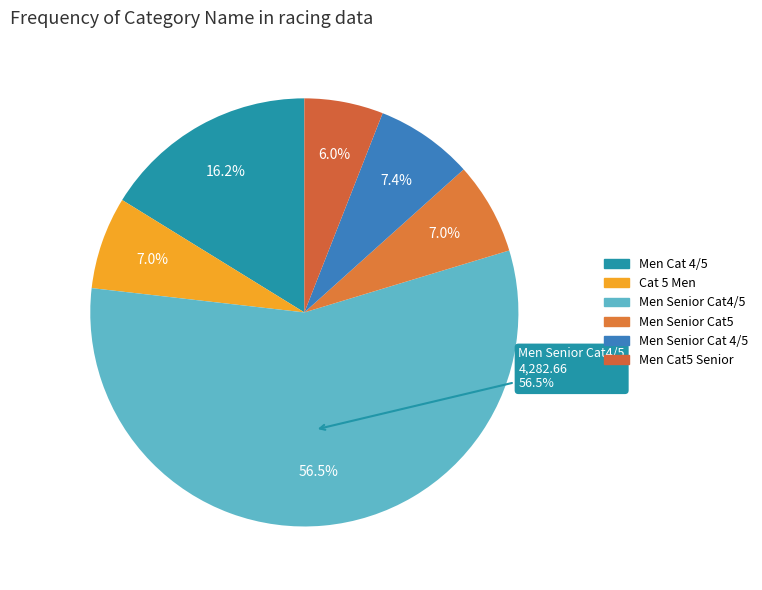

Which slice is the smallest?

Men Cat5 Senior